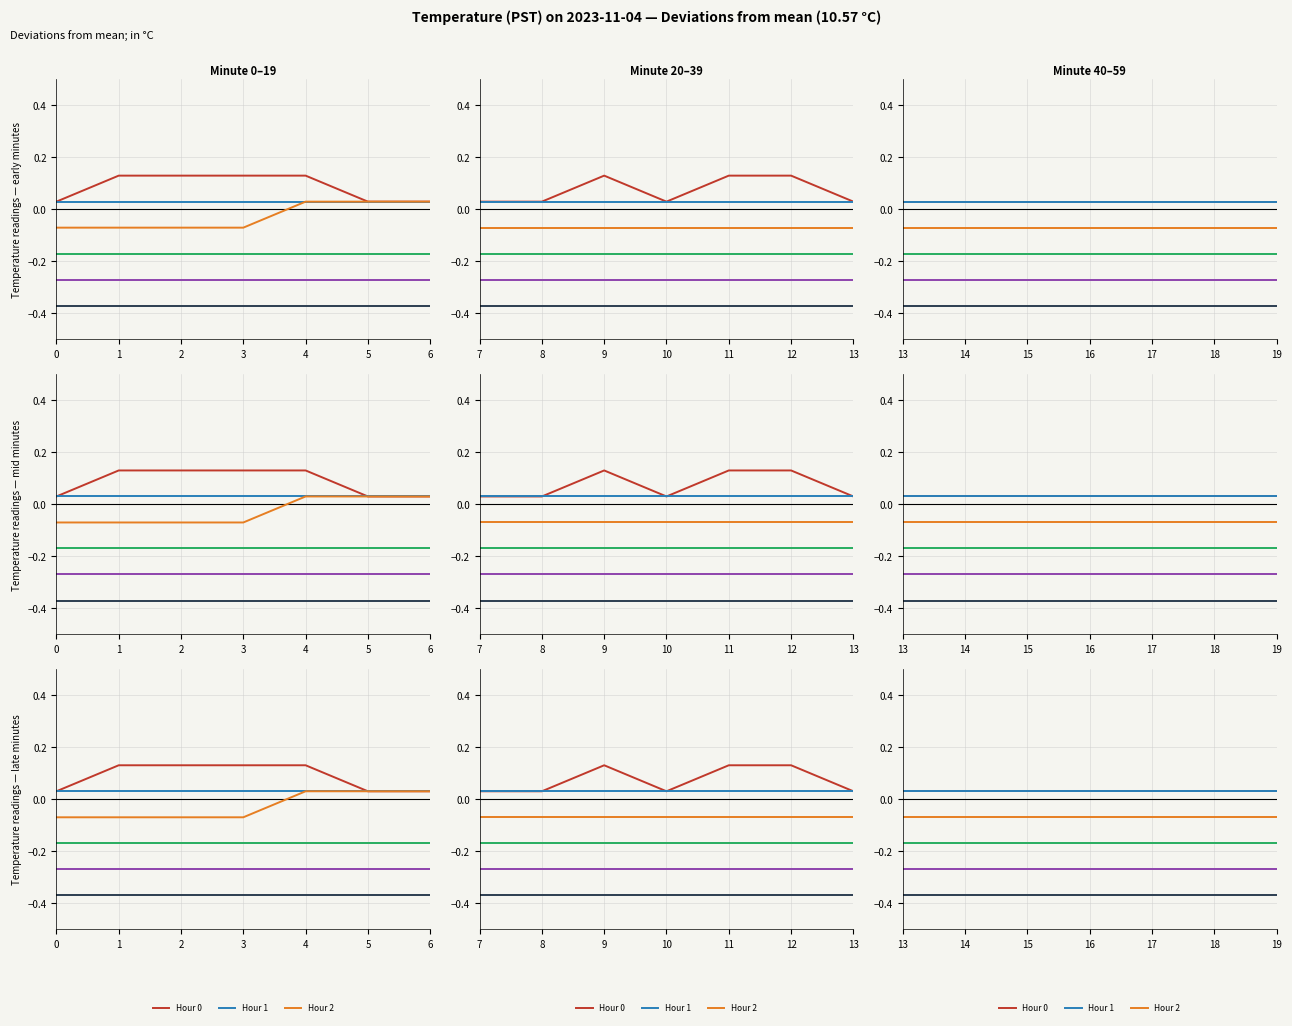

At how many categories does at least one series exceed 0?

7